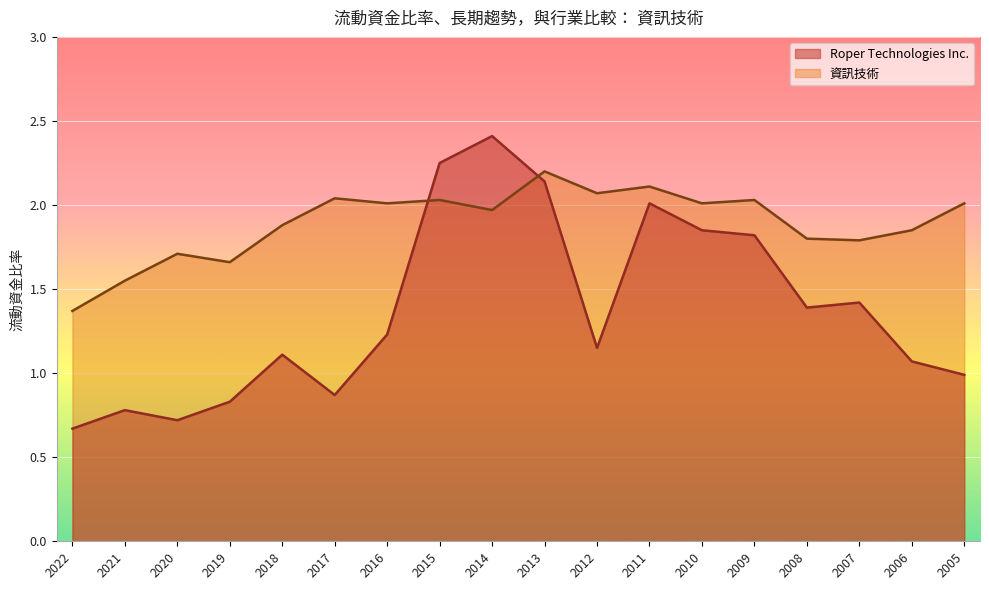

Reading right to left, transcribe all the data shown in this chart.

Roper Technologies Inc.: 2005=1.0	2006=1.1	2007=1.4	2008=1.4	2009=1.8	2010=1.9	2011=2.0	2012=1.1	2013=2.1	2014=2.4	2015=2.2	2016=1.2	2017=0.9	2018=1.1	2019=0.8	2020=0.7	2021=0.8	2022=0.7
資訊技術: 2005=2.0	2006=1.9	2007=1.8	2008=1.8	2009=2.0	2010=2.0	2011=2.1	2012=2.1	2013=2.2	2014=2.0	2015=2.0	2016=2.0	2017=2.0	2018=1.9	2019=1.7	2020=1.7	2021=1.6	2022=1.4